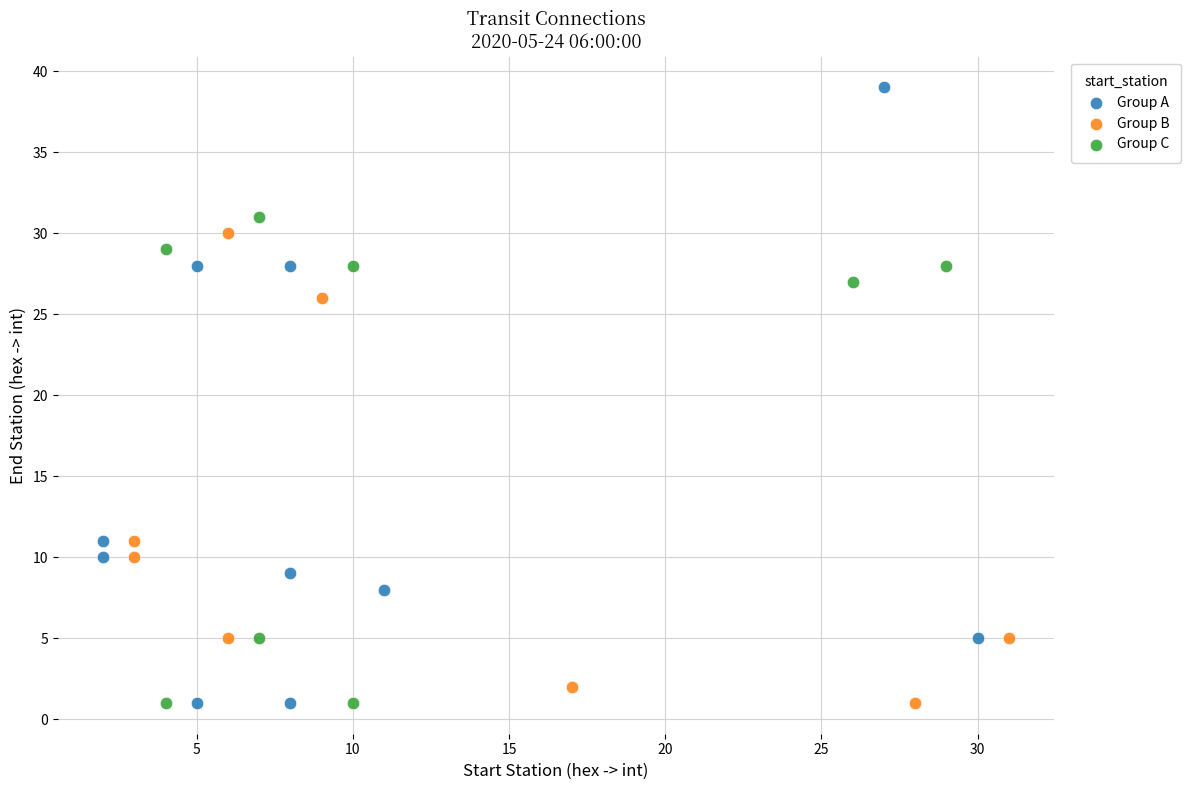

Which series has the largest Y range (max minus min)?

Group A